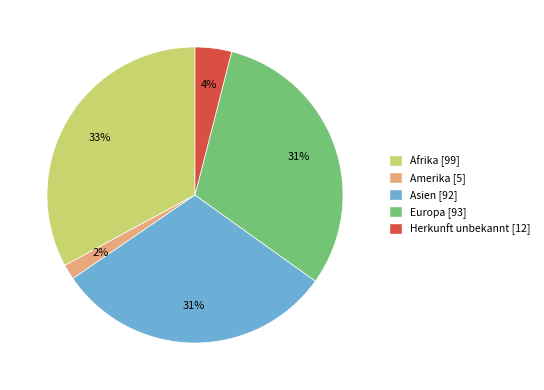

To the nearest percent, what percentage of the pie is Afrika?

33%